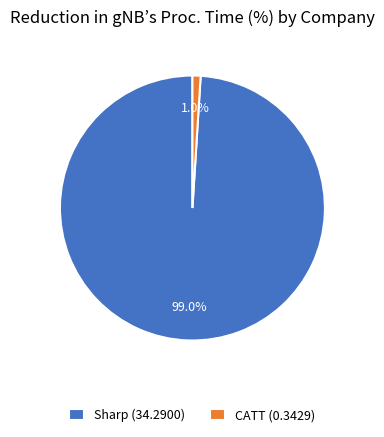

To the nearest percent, what percentage of the pie is Sharp?

99%